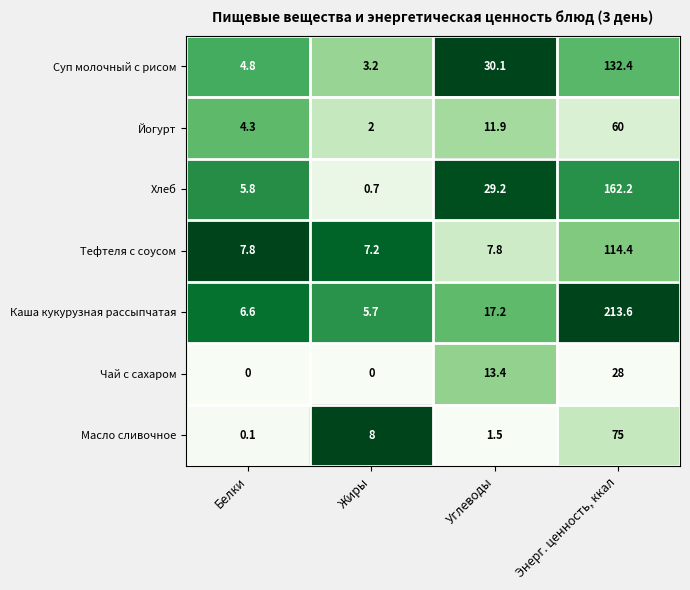

Which series changed the most between Жиры and Энерг. ценность, ккал?

Каша кукурузная рассыпчатая